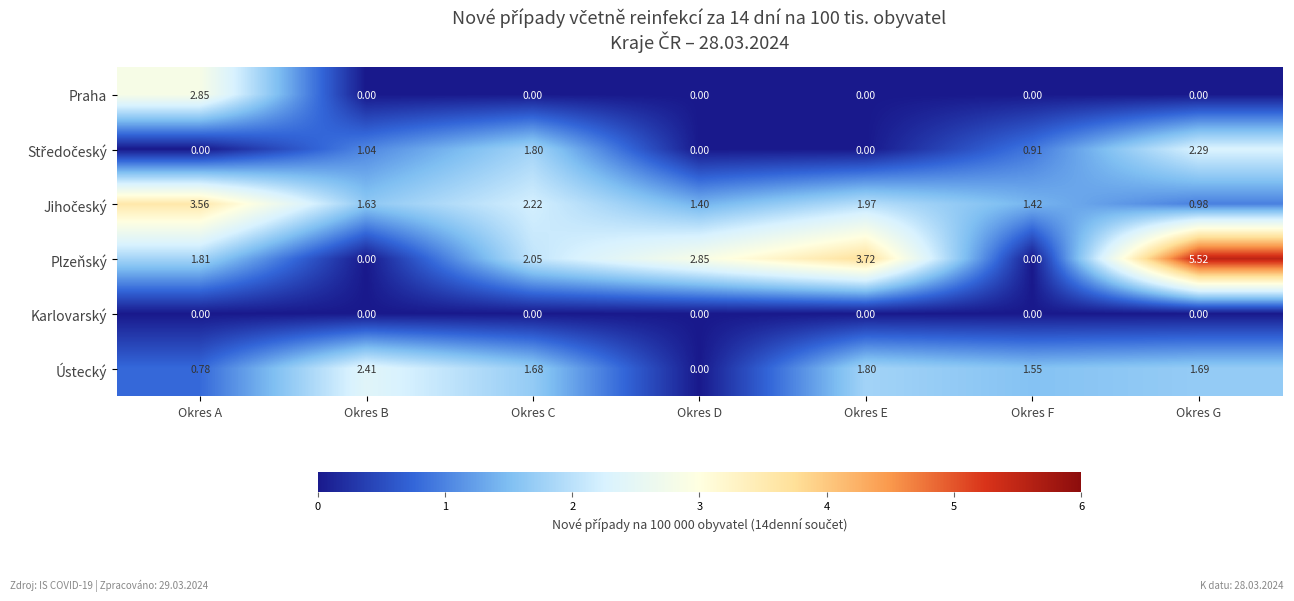

At which category is the sum across all series the highest?

Okres G